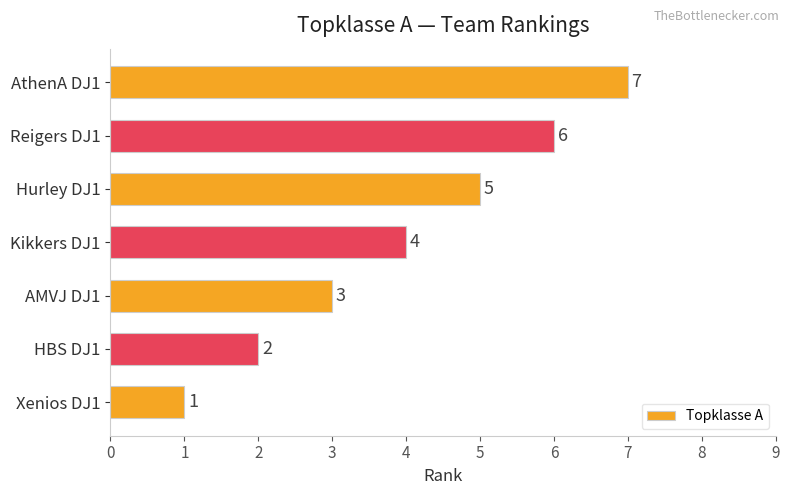

Approximately how many times larger is the value at AMVJ DJ1 compared to Xenios DJ1?

3.0